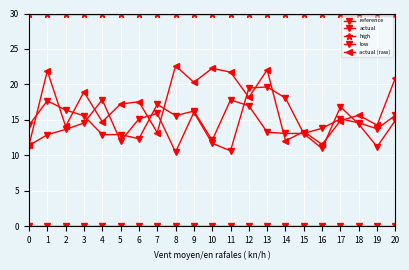

At how many categories does at least one series exceed 5?

21